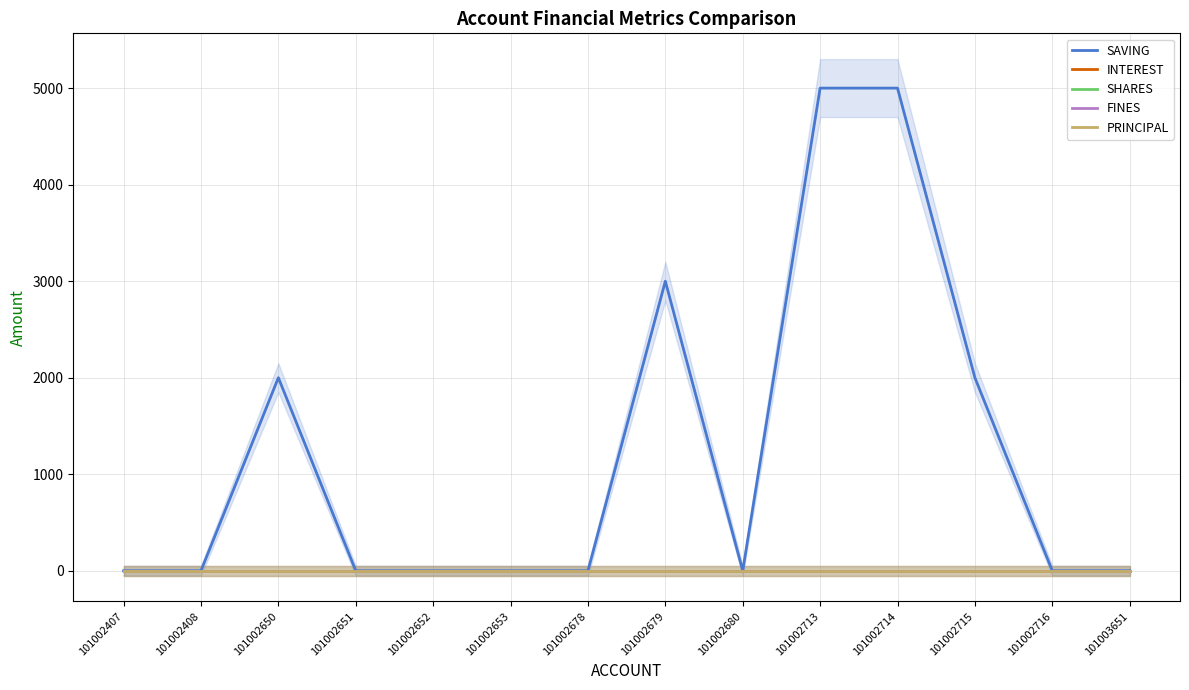

Between 101002652 and 101002715, which is larger?

101002715